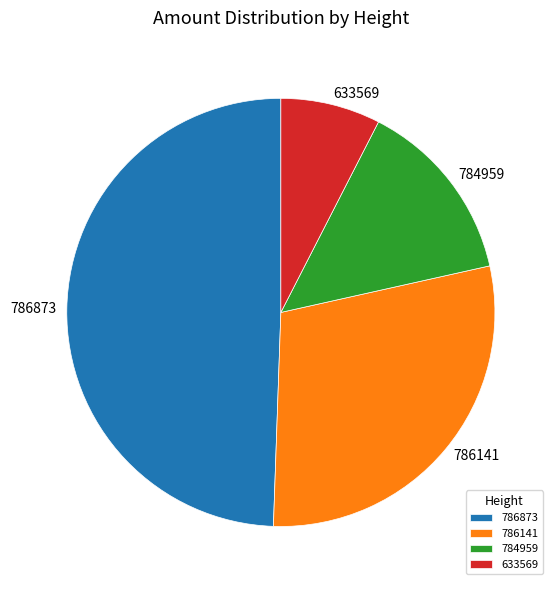

Is 786873 the majority of the pie?

No